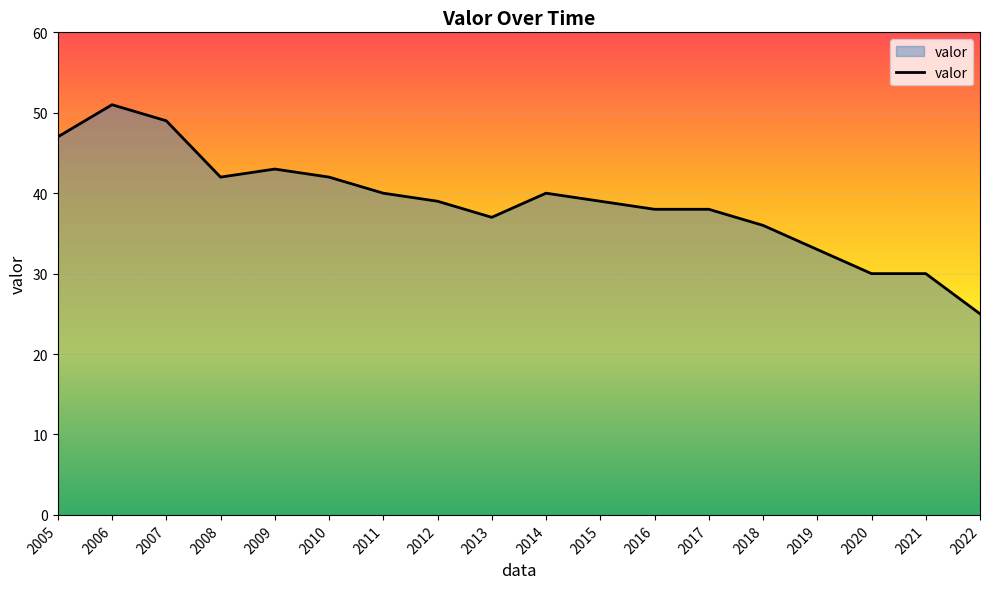

Is it true that the value at 2021 is 52?

False